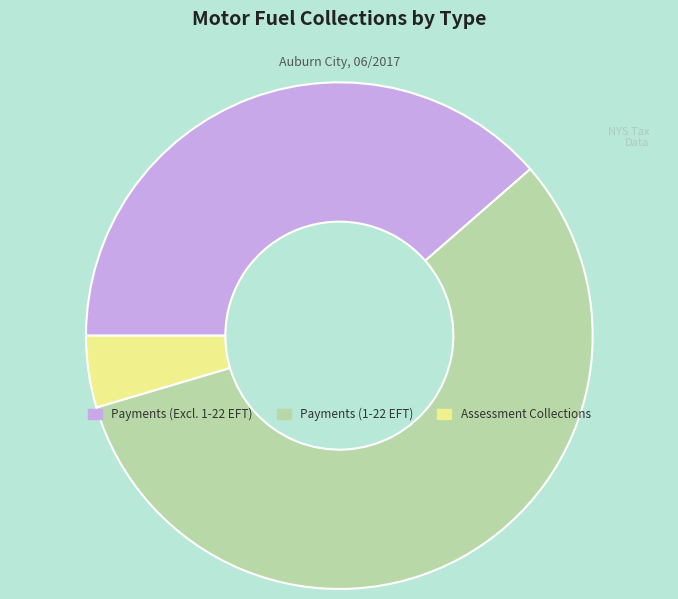

Is the sum of Payments (1-22 EFT) and Payments (Excl. 1-22 EFT) greater than half?

Yes